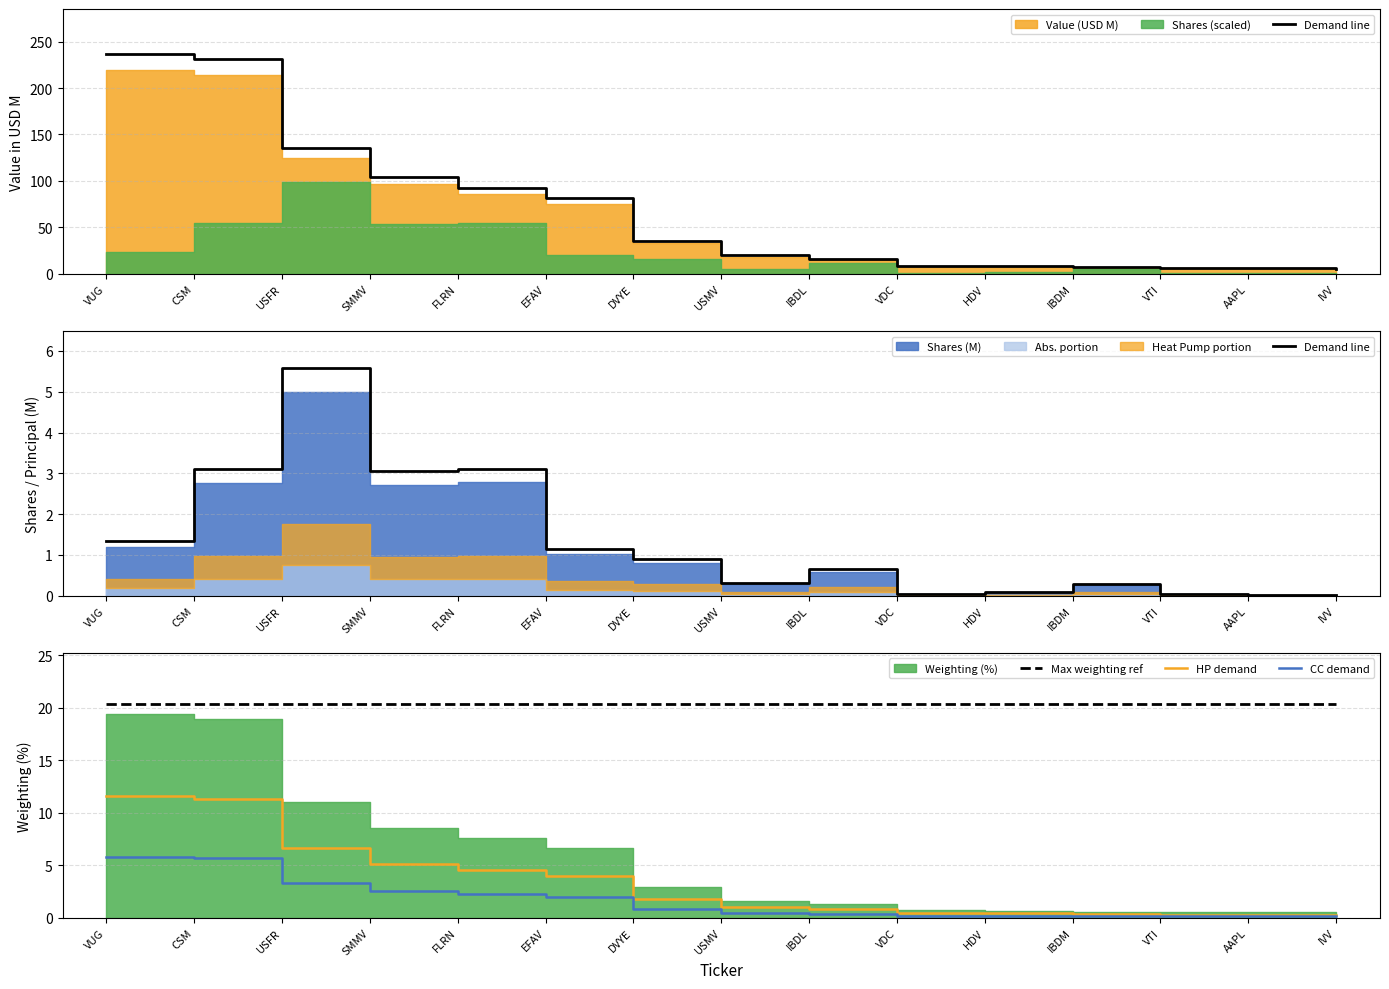

What is the label of the 10th point from the right?

EFAV